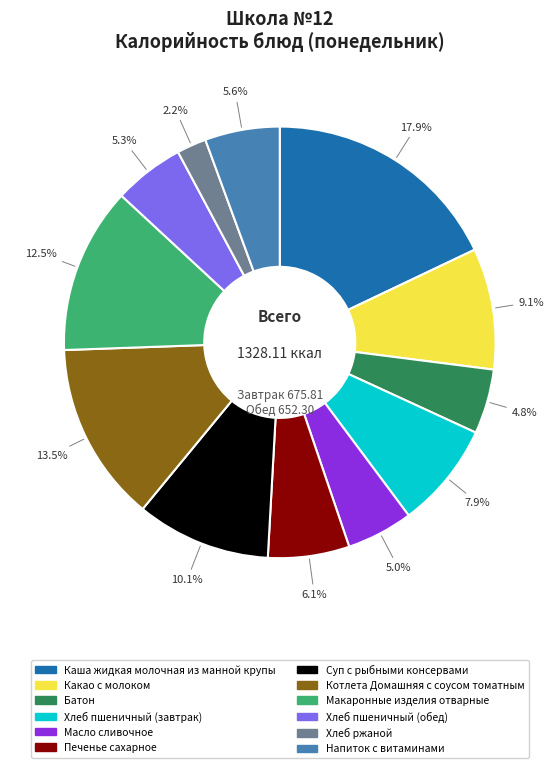

How many slices are in this pie chart?

12